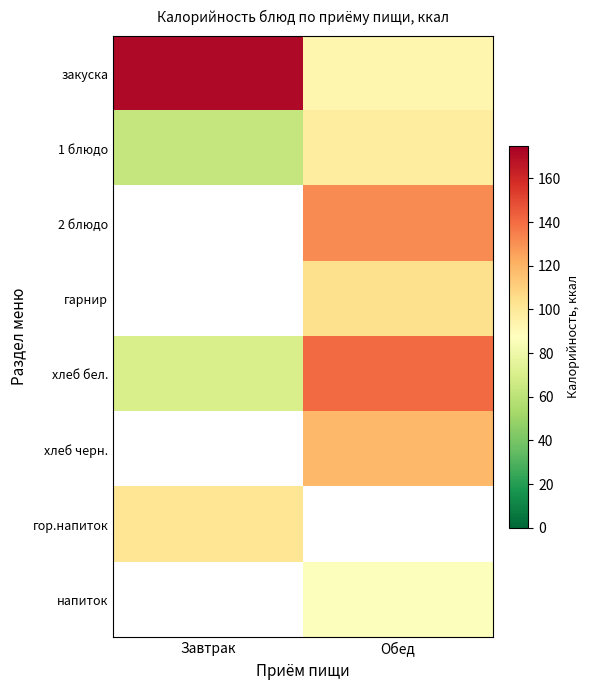

Rank the series at Завтрак from lowest to highest value.

1 блюдо, 2 блюдо, гарнир, хлеб бел., хлеб черн., гор.напиток, напиток, закуска